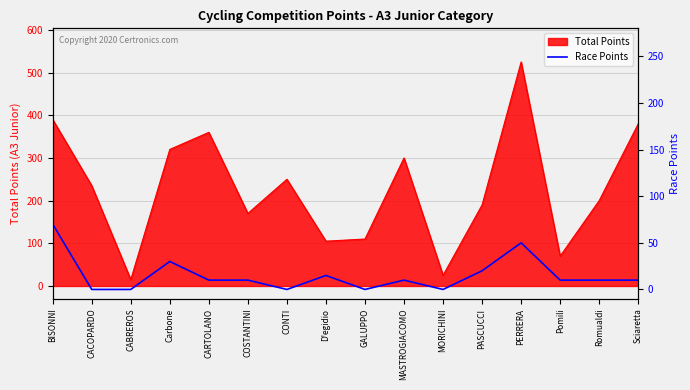

Where does the data first go above 10?

BISONNI